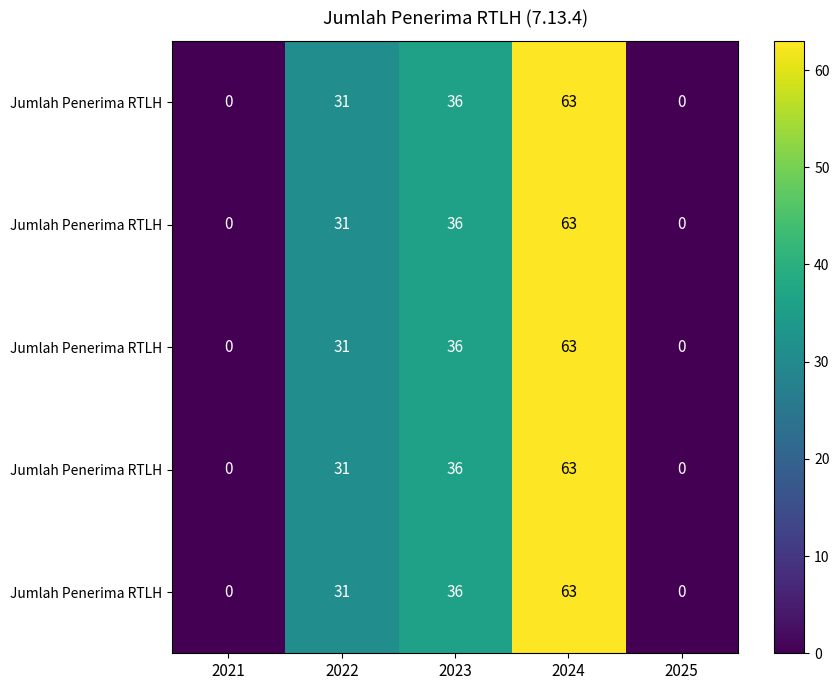

At how many categories does at least one series exceed 50?

1